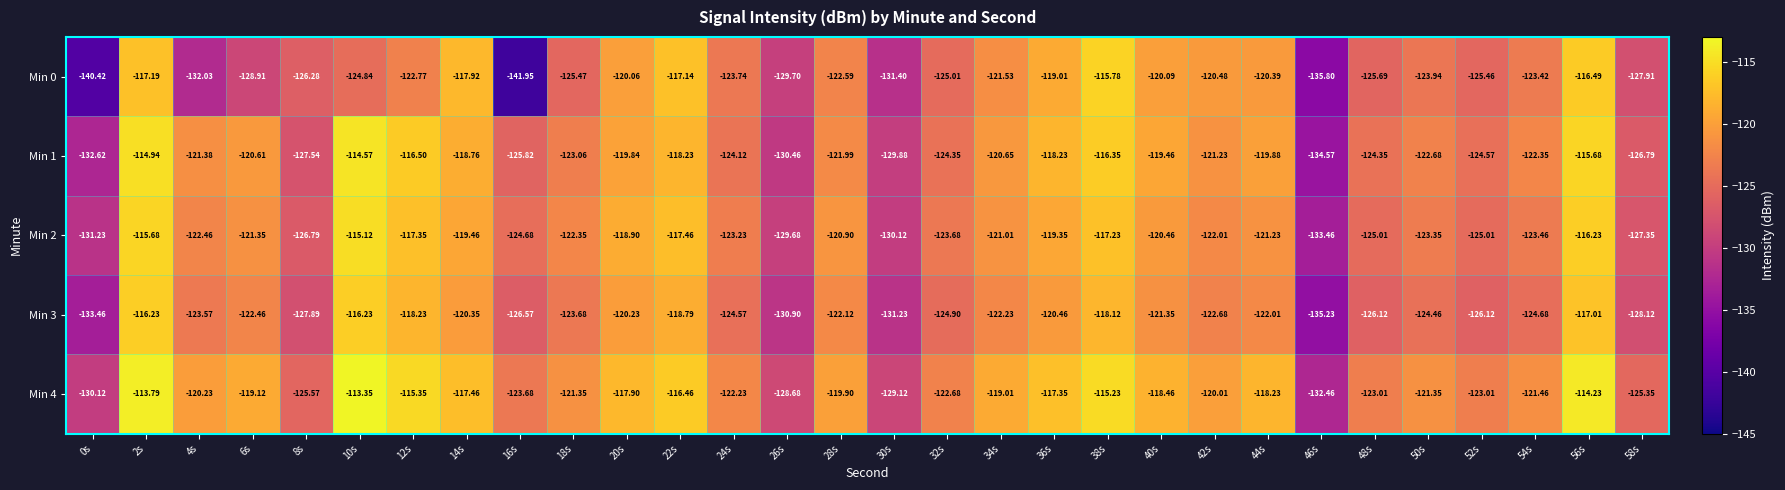

How many values in the Min 2 series are below -122?

16